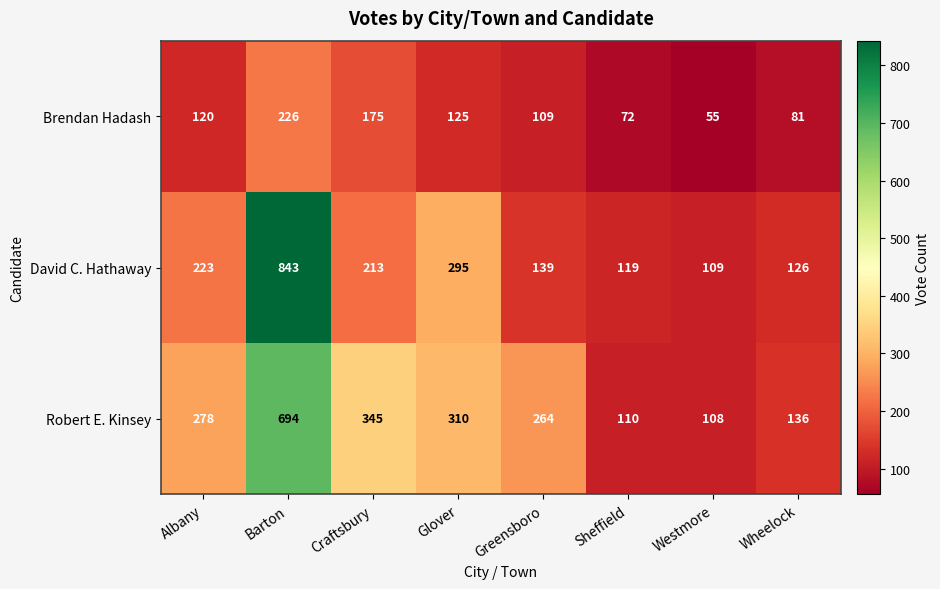

The value of Brendan Hadash at Albany is 67. True or false?

False